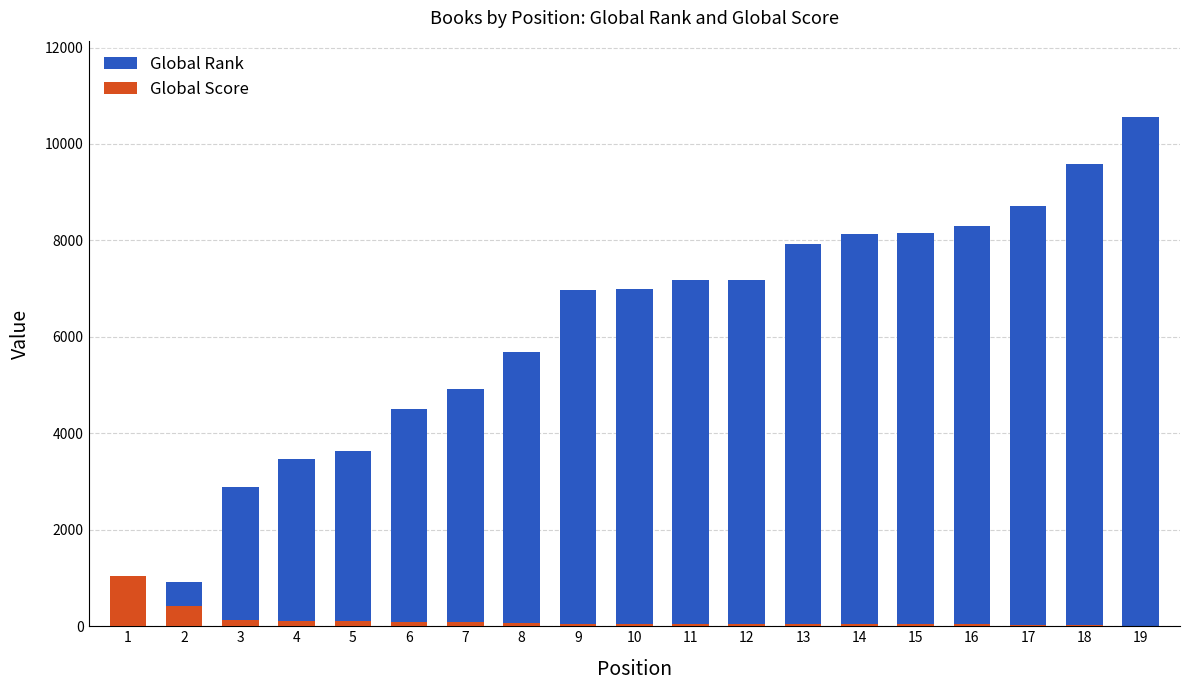

Reading right to left, list all the values displayed in this chart.

Global Rank: 19=10558	18=9582	17=8704	16=8303	15=8154	14=8134	13=7926	12=7179	11=7179	10=6997	9=6972	8=5693	7=4920	6=4510	5=3642	4=3463	3=2885	2=908	1=299
Global Score: 19=12	18=25	17=33	16=39	15=41	14=41	13=42	12=45	11=45	10=48	9=48	8=70	7=84	6=92	5=106	4=108	3=131	2=411	1=1047